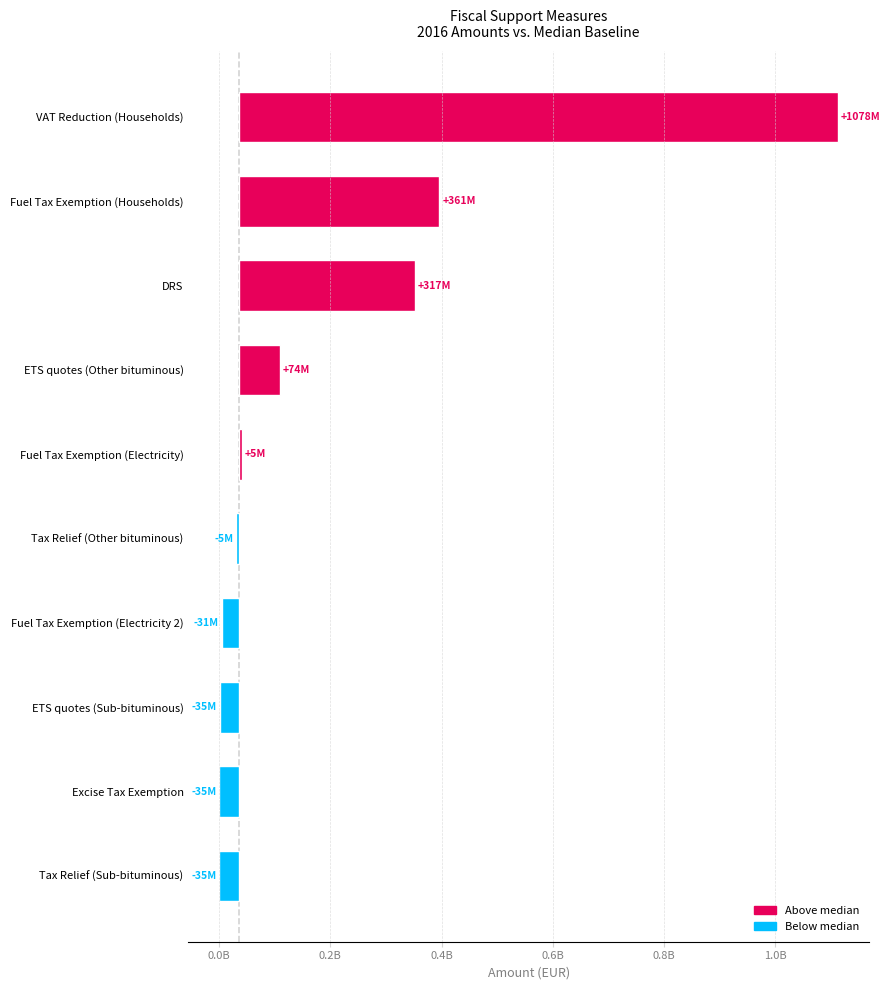

What is the approximate value at DRS, to the nearest 10?

316918810